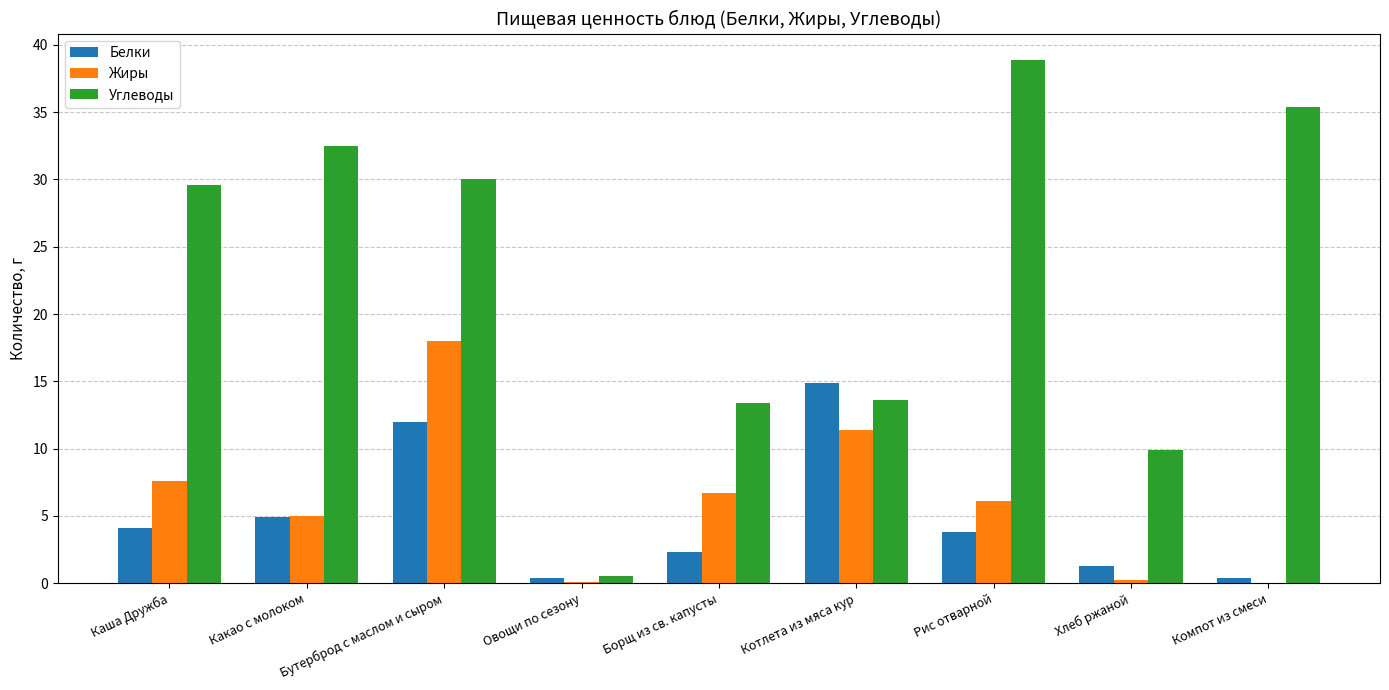

What is the highest value of the Углеводы series?

38.9